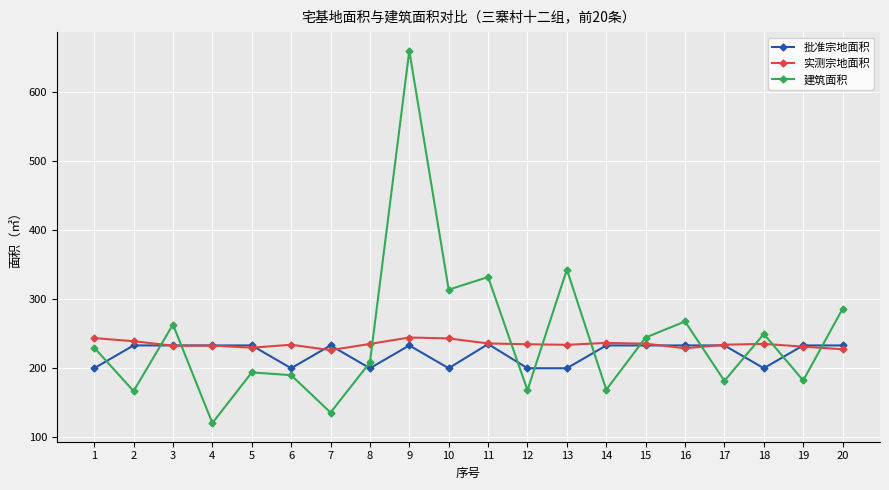

What is the difference between the maximum and minimum values in the 批准宗地面积 series?

35.0